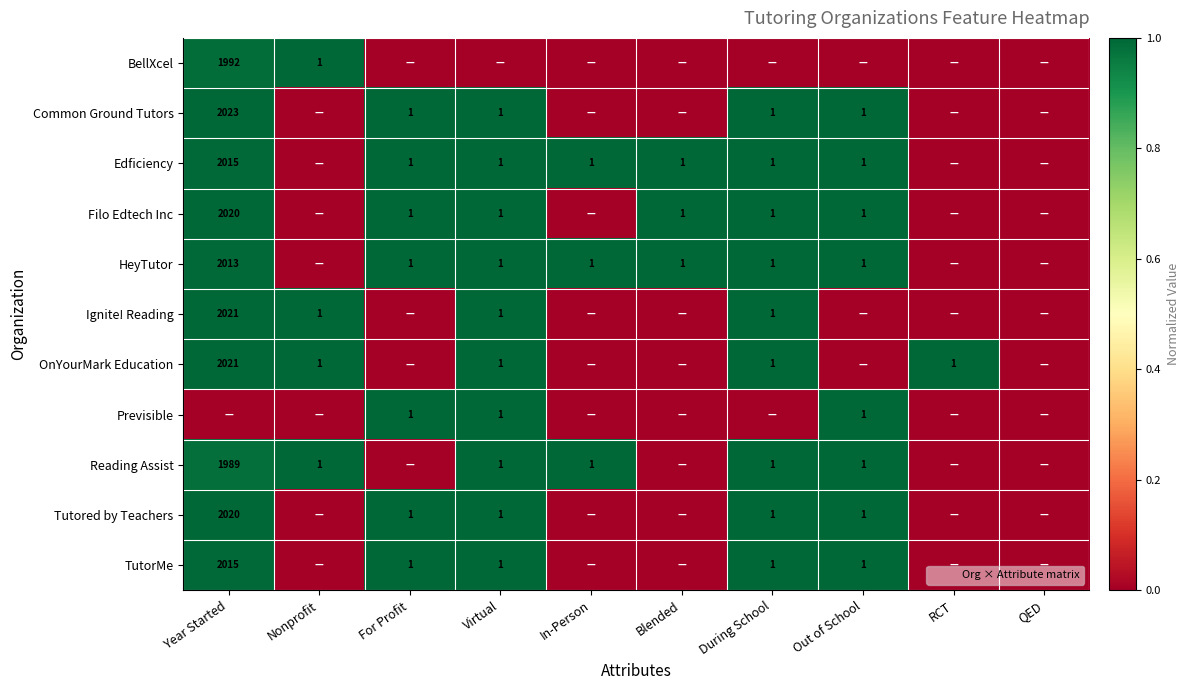

The BellXcel series shows 1.6 at Year Started. True or false?

False